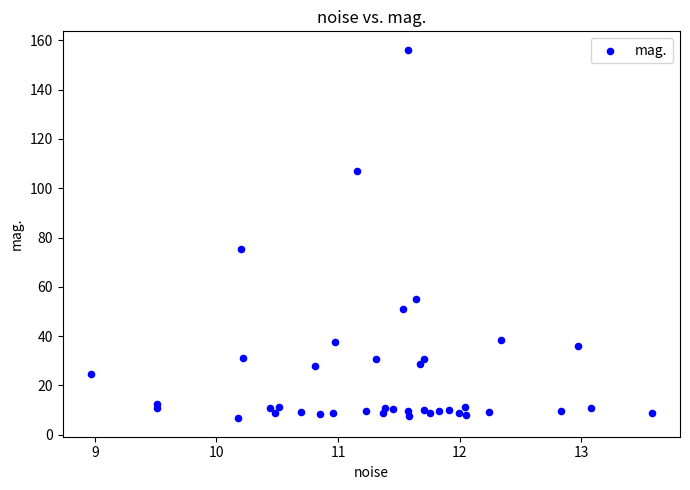

What Y value in the scatter plot is closest to 81?

75.5